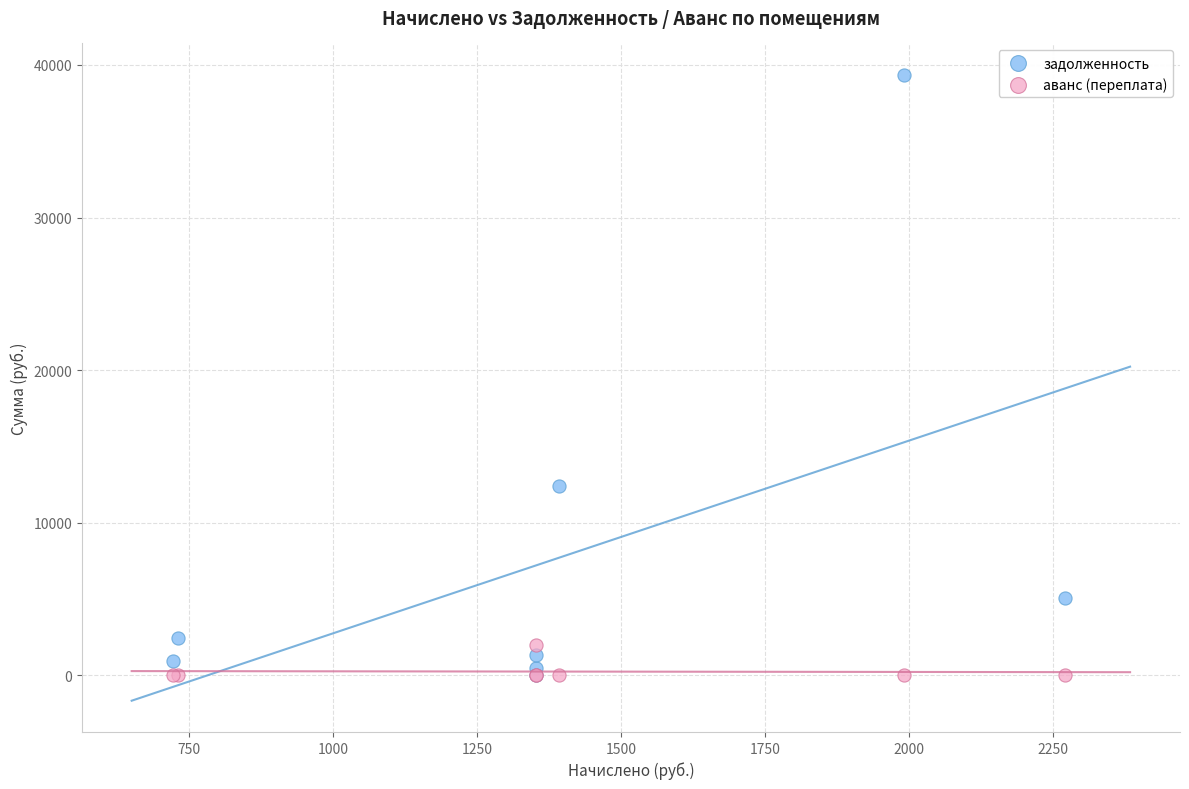

In the задолженность series, what Y value is closest to 19677?

12408.5